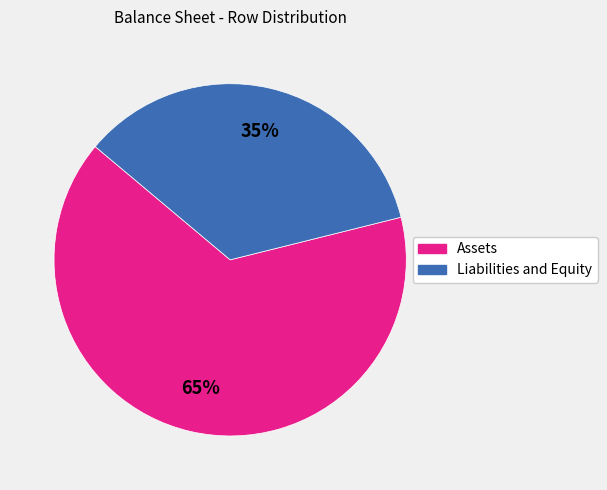

Which has a higher value, Liabilities and Equity or Assets?

Assets